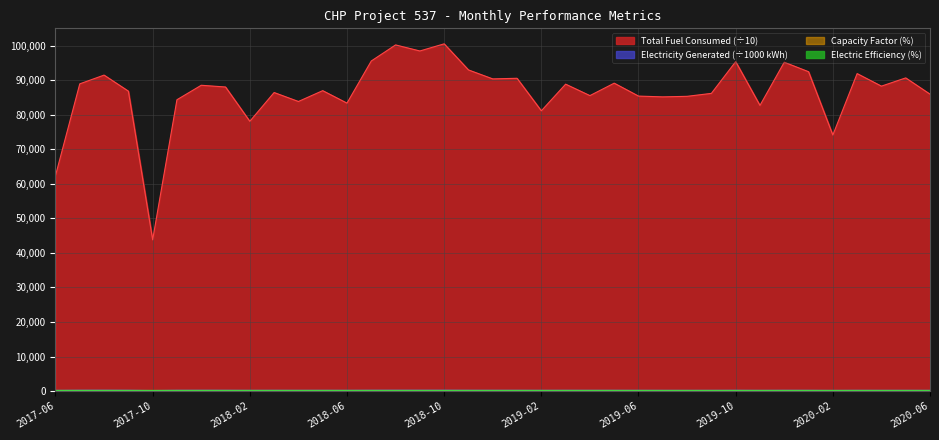

What is the approximate value of Electric Efficiency at 2017-08?

50.8